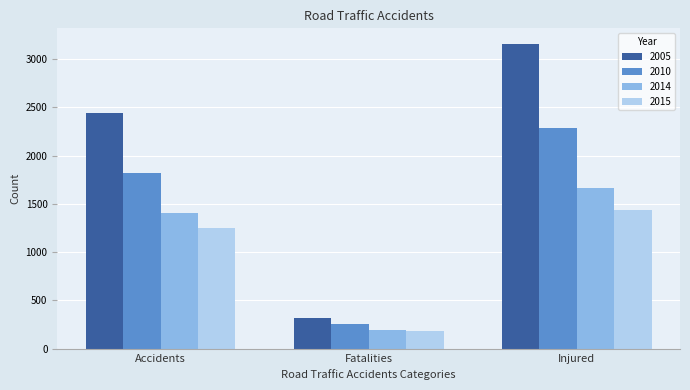

Where is 2015 nearest to the value 812?

Accidents